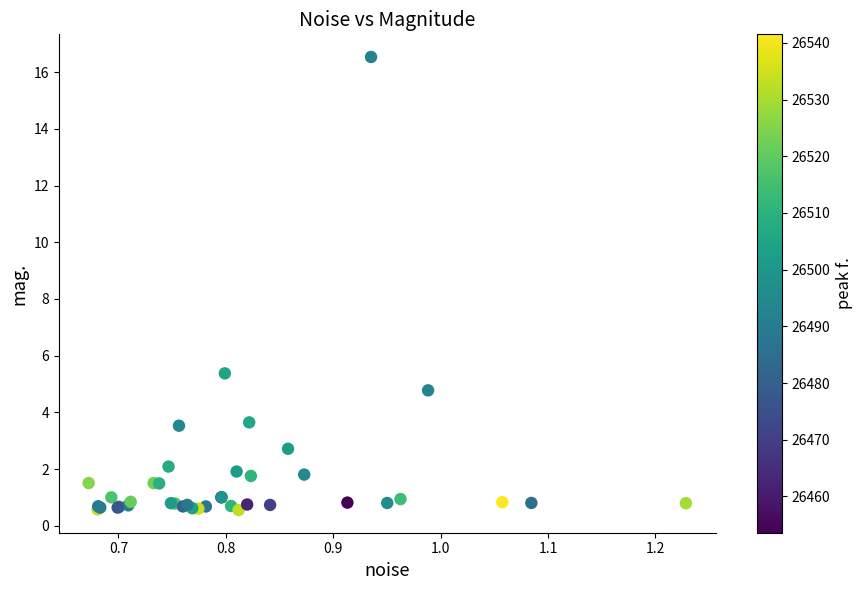

What Y value in the scatter plot is closest to 8?

5.4